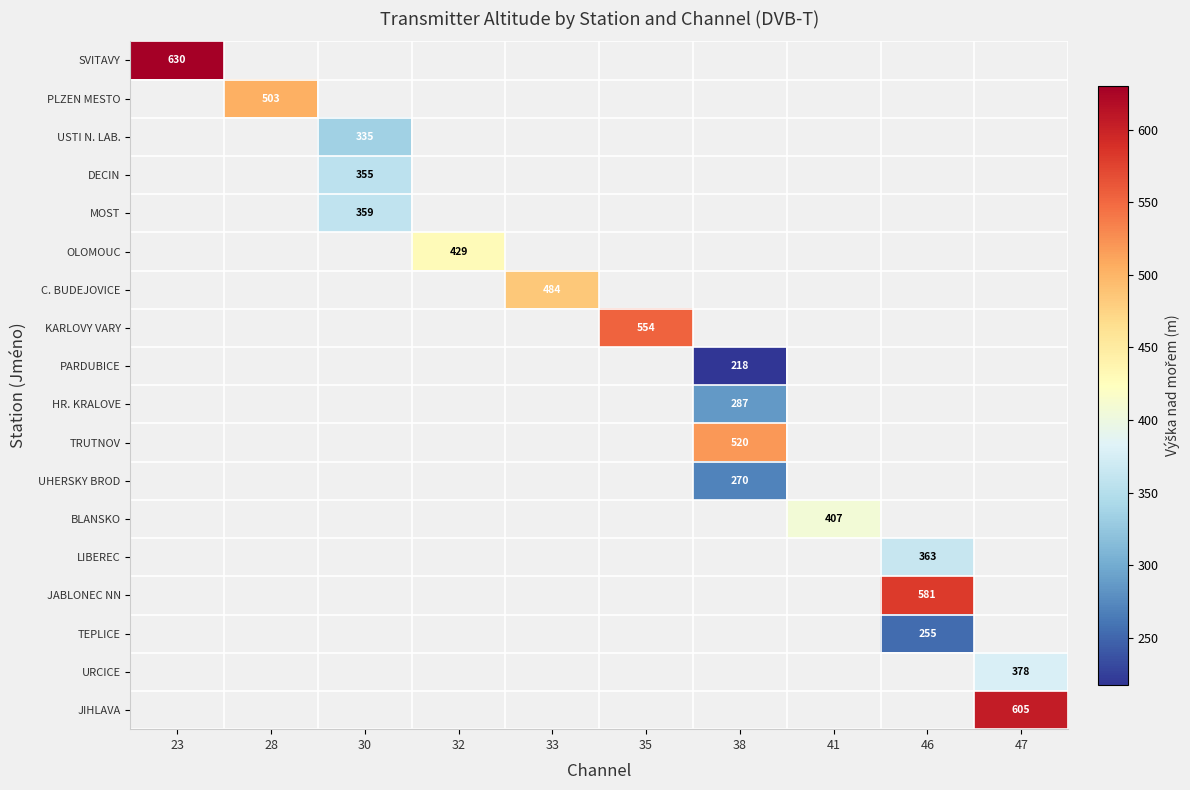

How many values in DECIN are above zero?

1